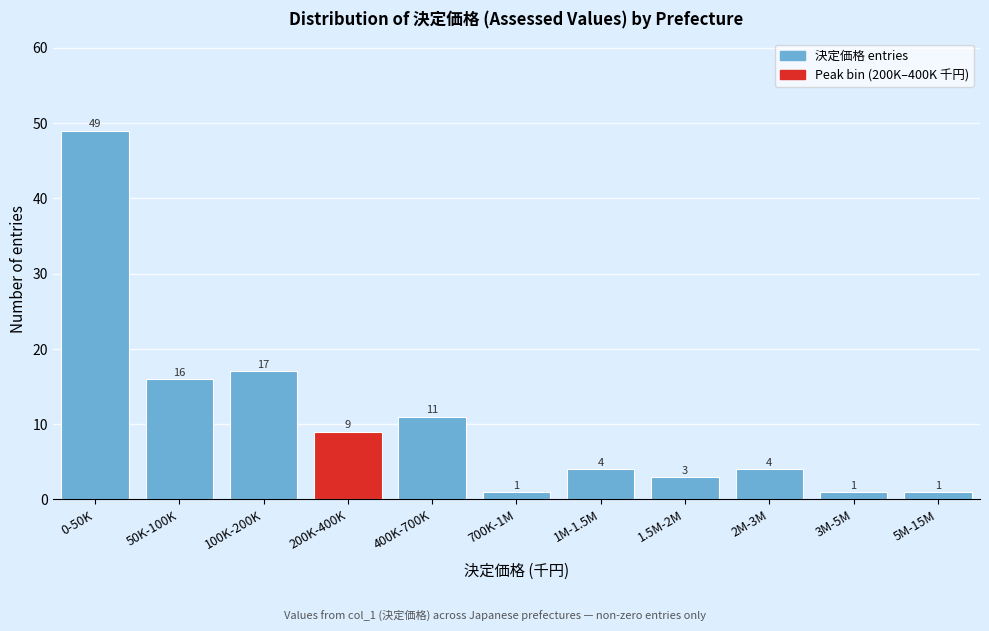

Reading left to right, what are all the values shown in this chart?

49	16	17	9	11	1	4	3	4	1	1